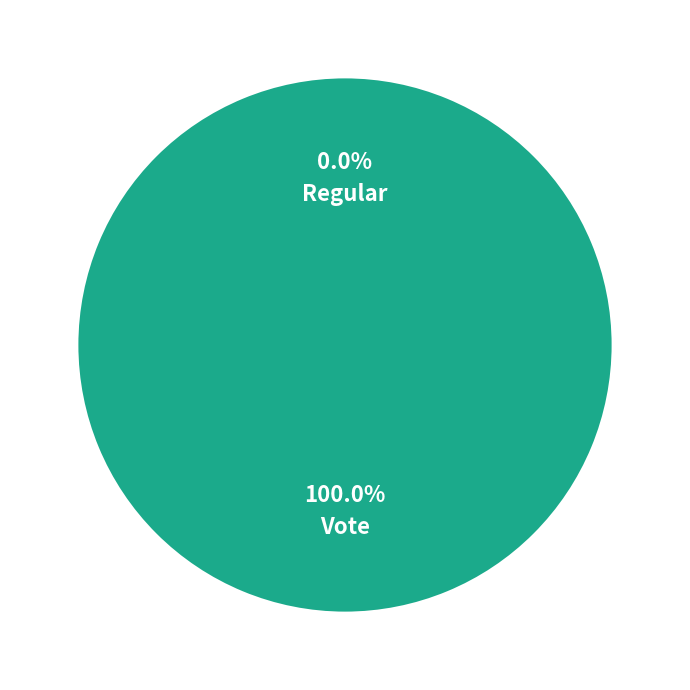

Rank the categories by value from highest to lowest.

Vote, Regular